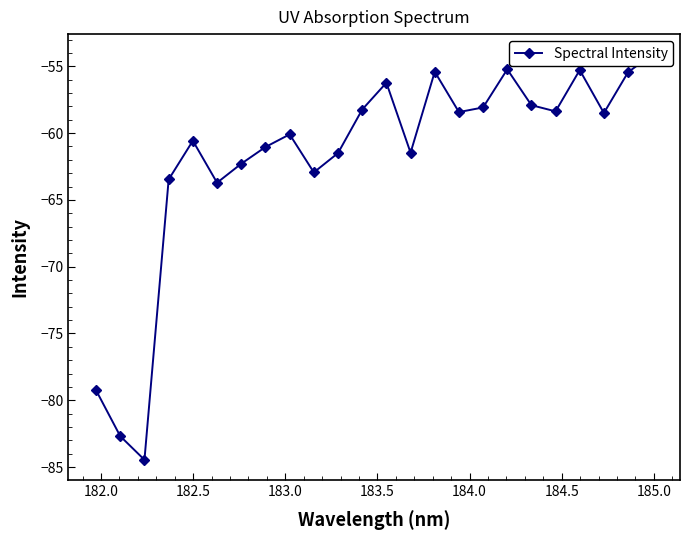

What is the average value?

-61.9